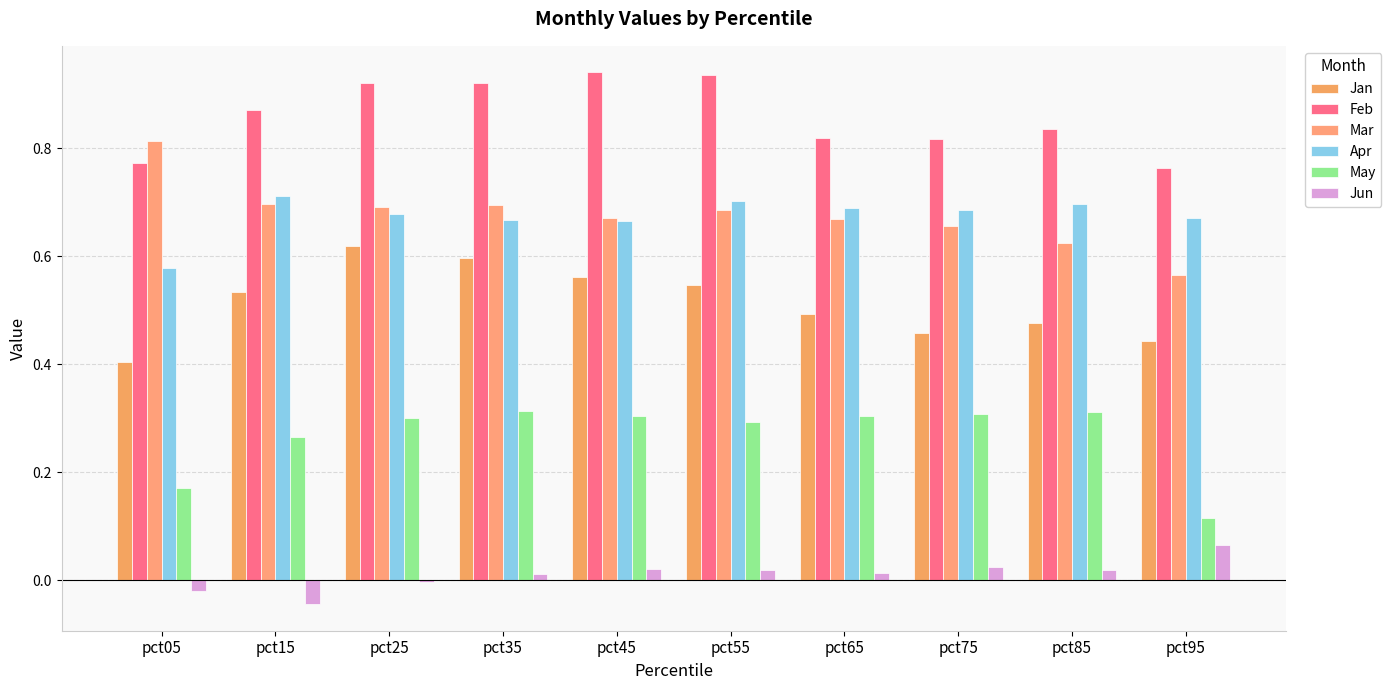

What is the difference between the second highest and minimum values in the Mar series?

0.1